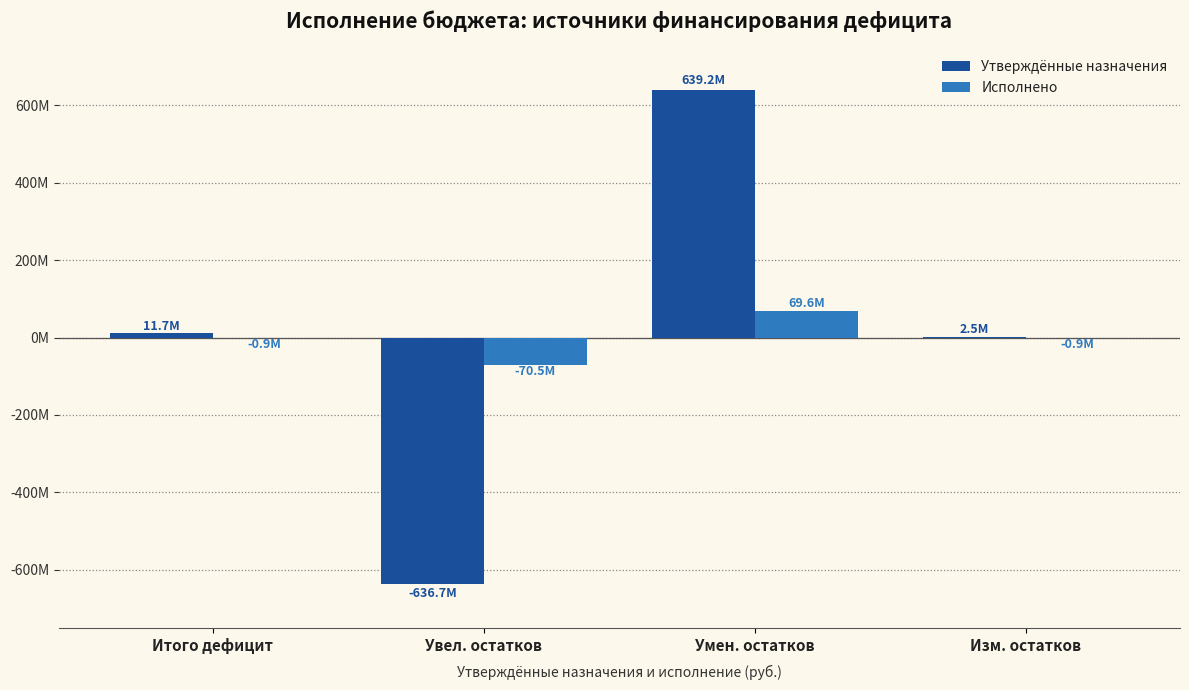

Are the bars horizontal?

No